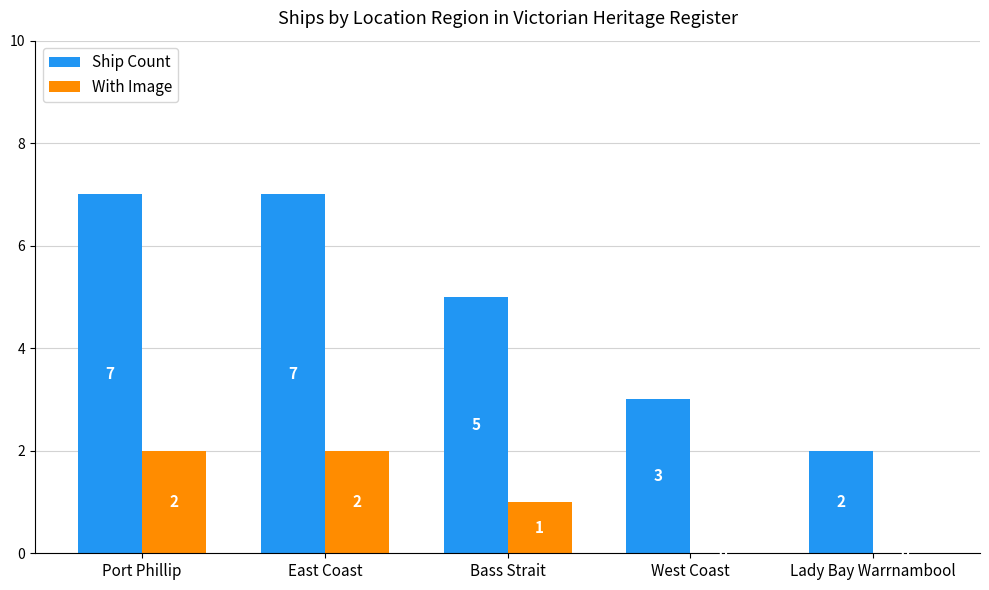

Reading right to left, extract all data points from this chart.

Ship Count: 2	3	5	7	7
With Image: 0	0	1	2	2